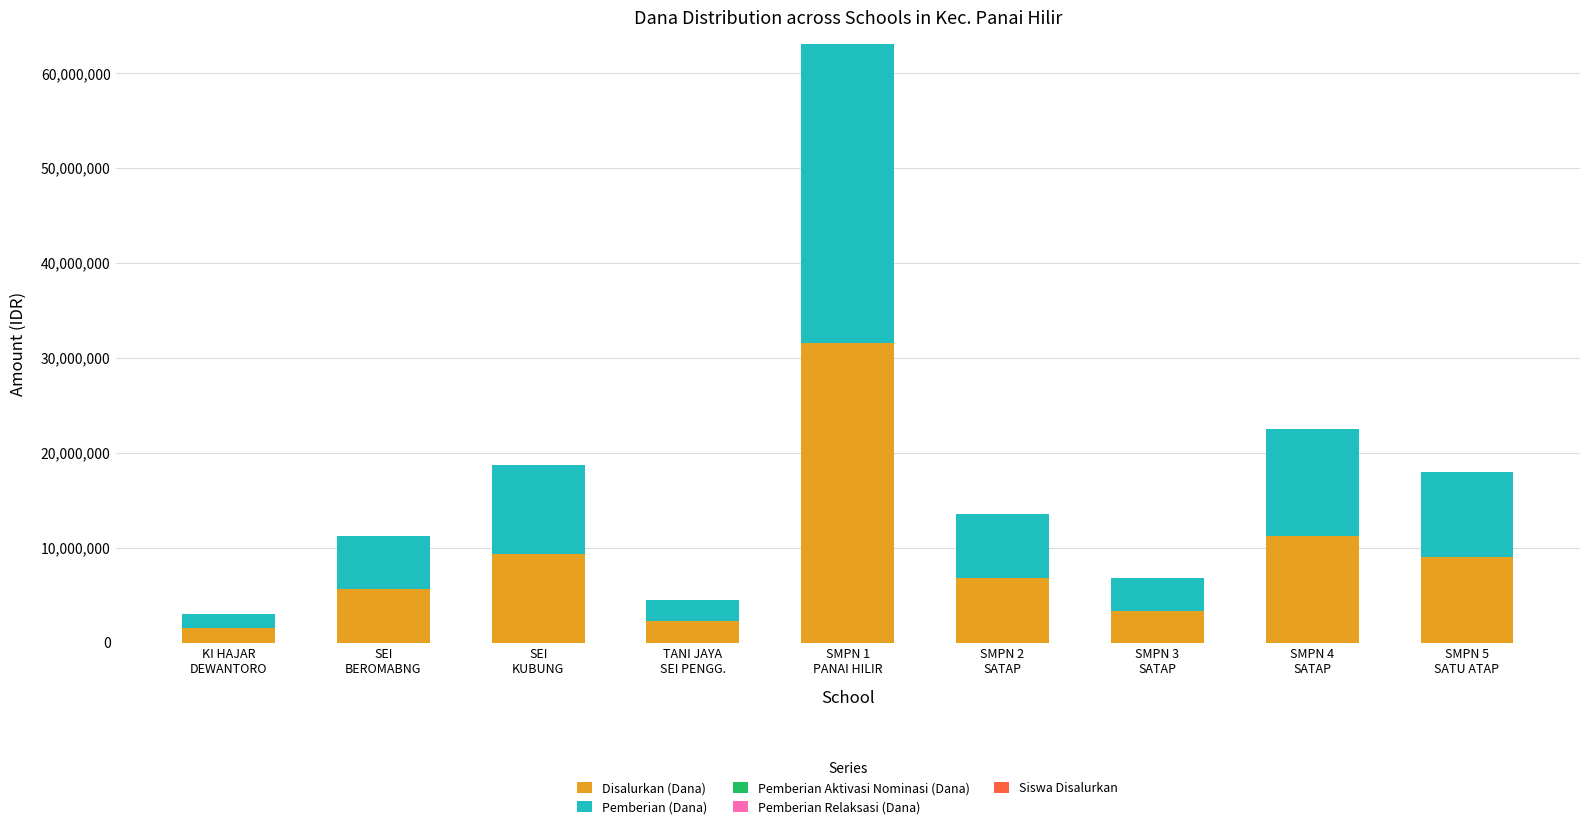

Count the number of data series in this chart.

3